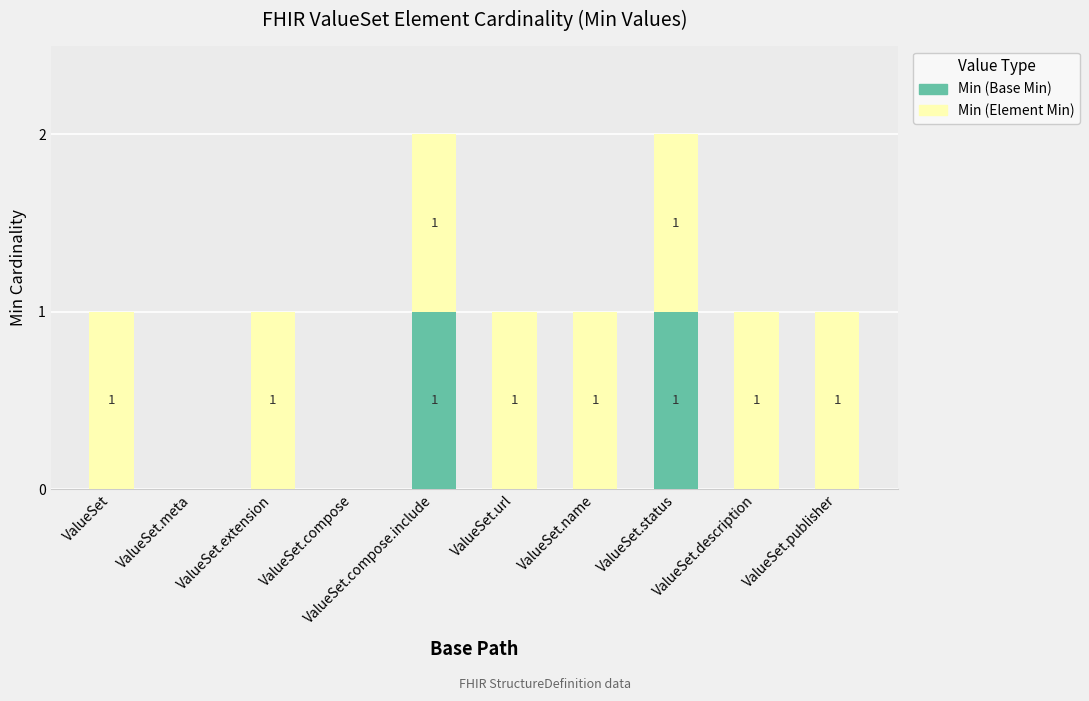

Are the bars grouped side by side (vs. stacked)?

No